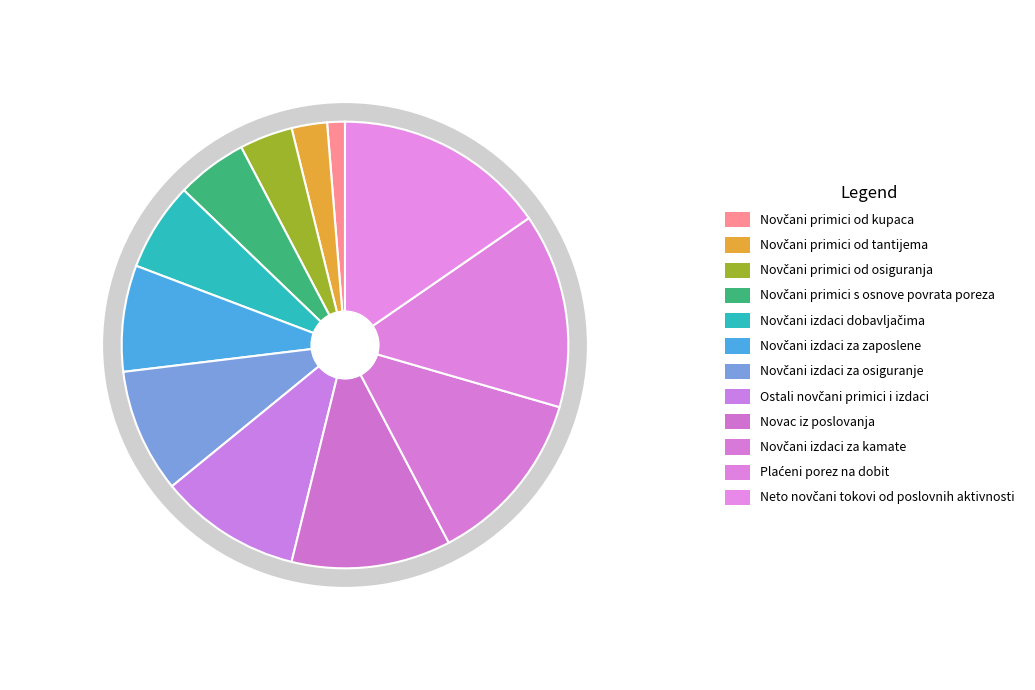

What portion of the pie excludes Novčani primici od osiguranja?

96.2%